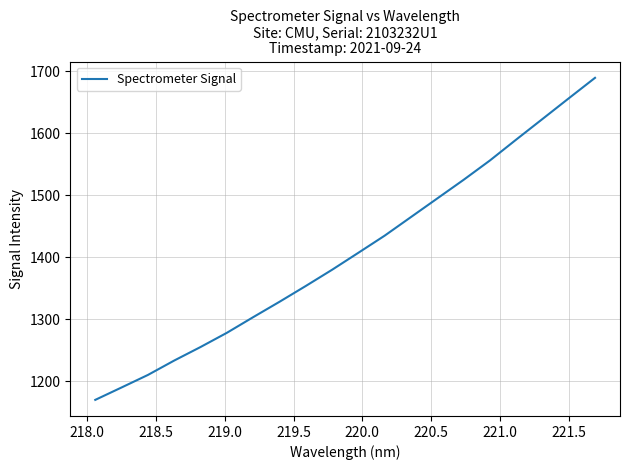

How many values are below 1407?

10